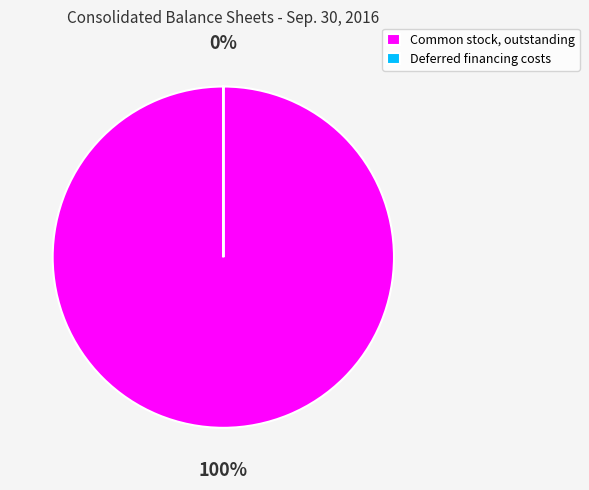

Which slice is the smallest?

Deferred financing costs